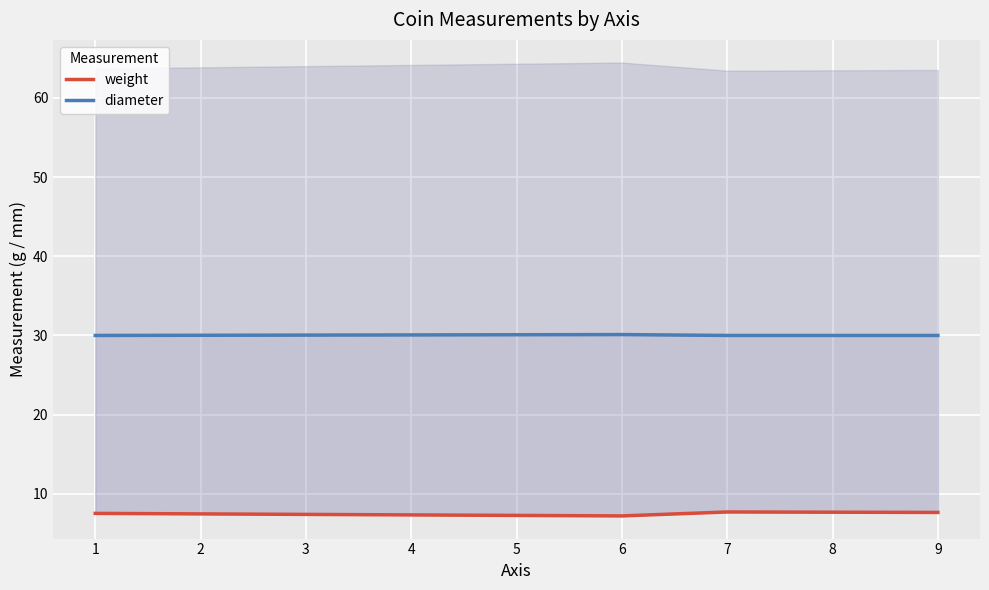

True or false: weight and diameter intersect in this chart.

False